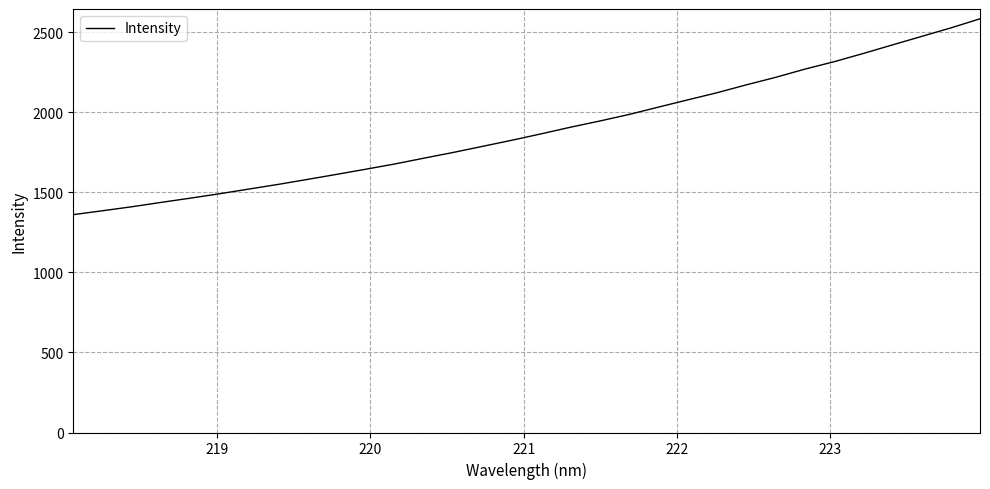

What is the minimum value shown in the chart?

1360.4